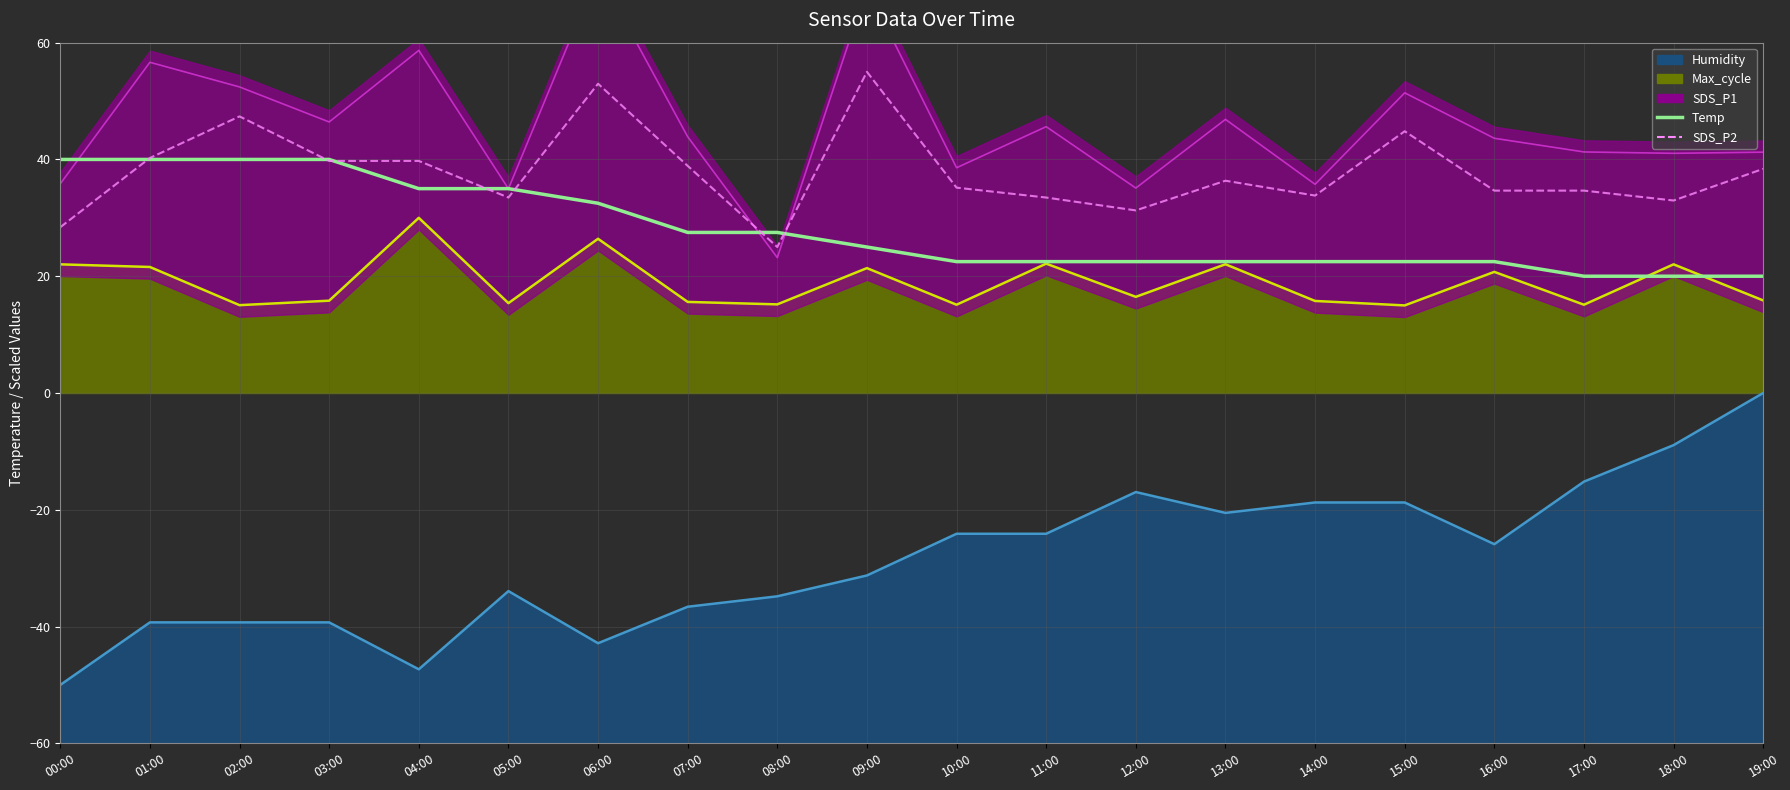

The SDS_P1 (line) series shows 43.6 at 16:00. True or false?

True